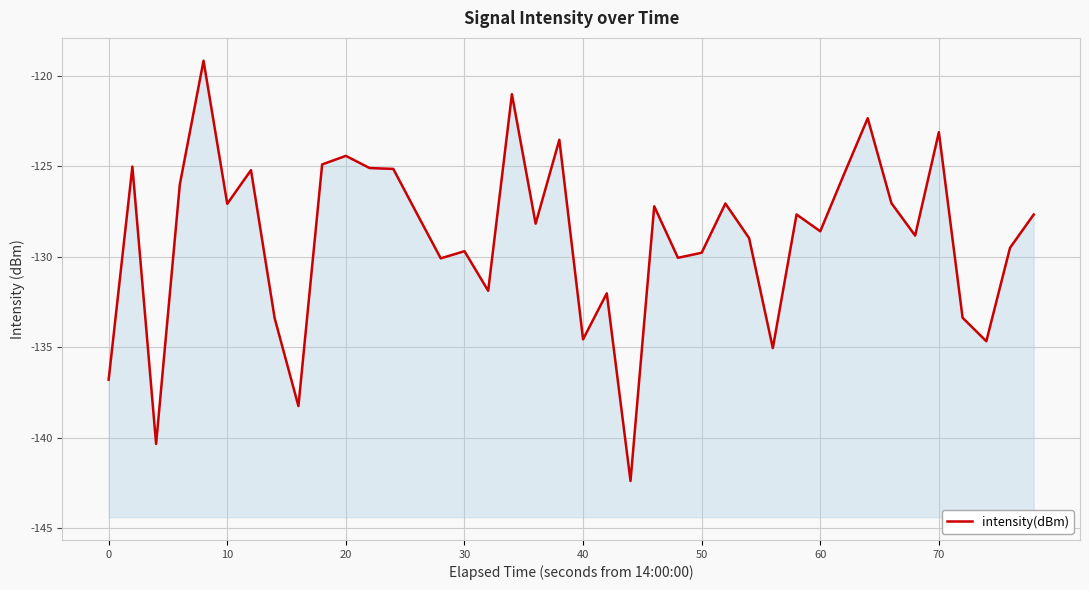

Does the chart display data point markers on the line(s)?

No